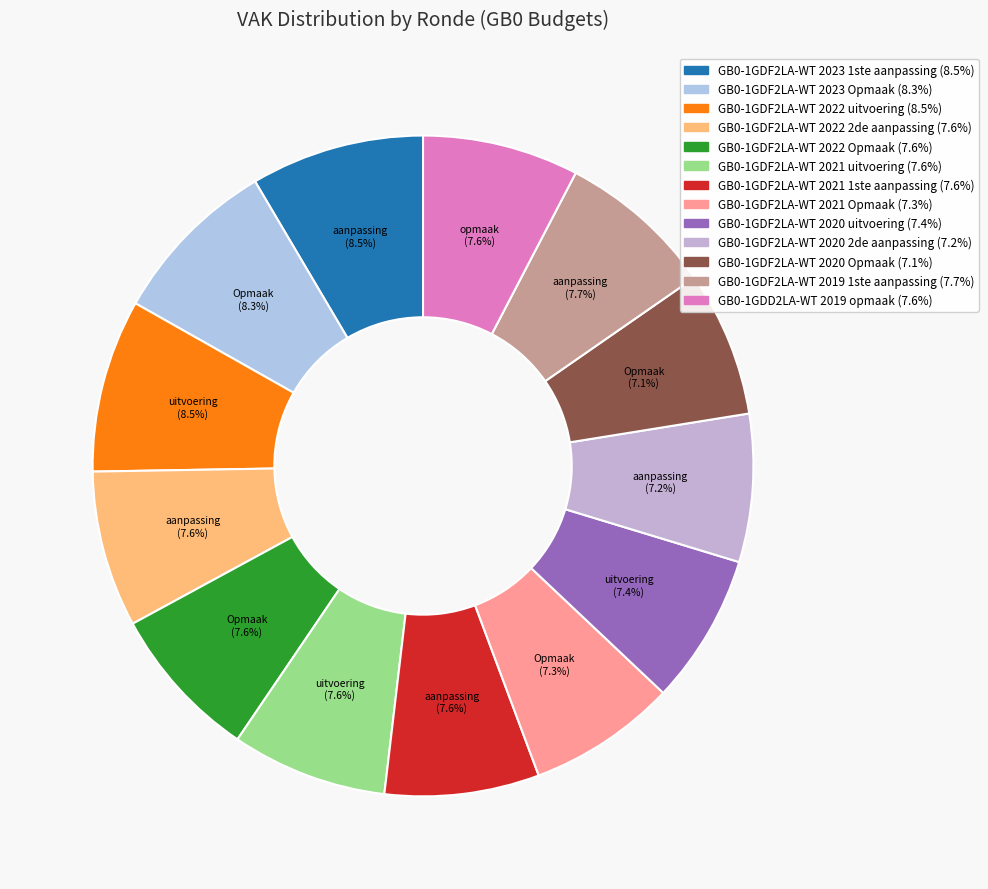

Is GB0-1GDF2LA-WT 2023 Opmaak the majority of the pie?

No